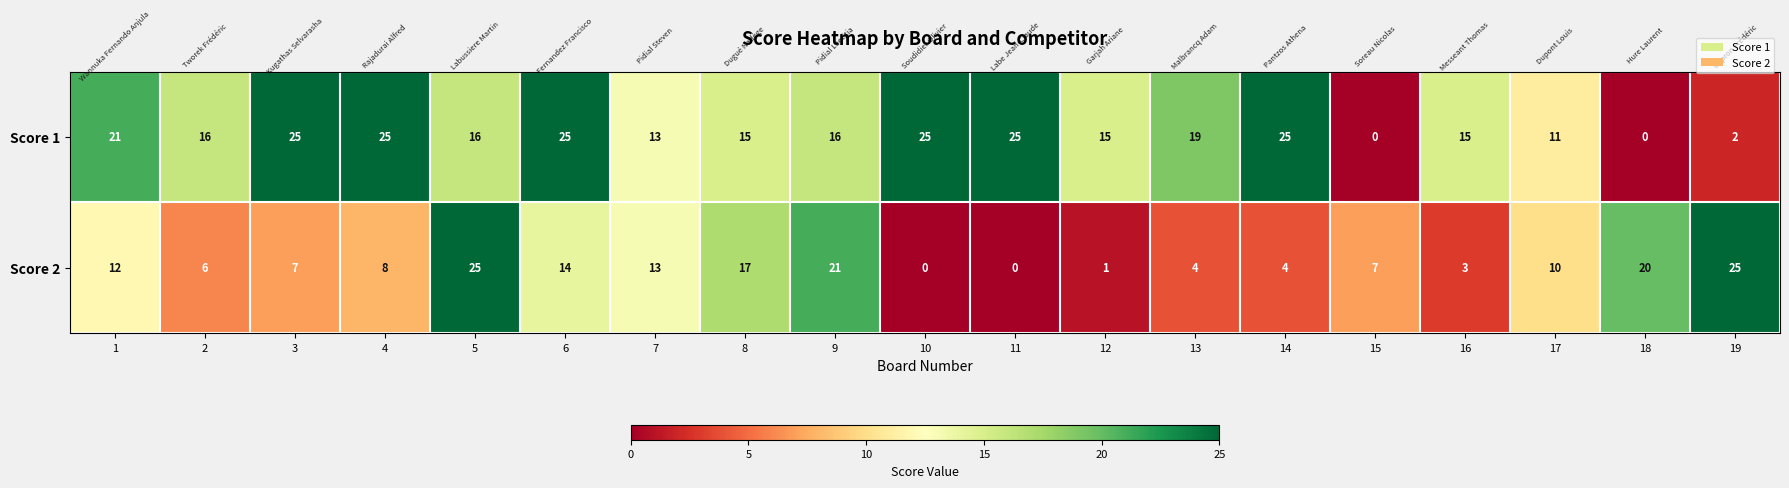

Is it true that Score 1 equals 16 at 9?

True